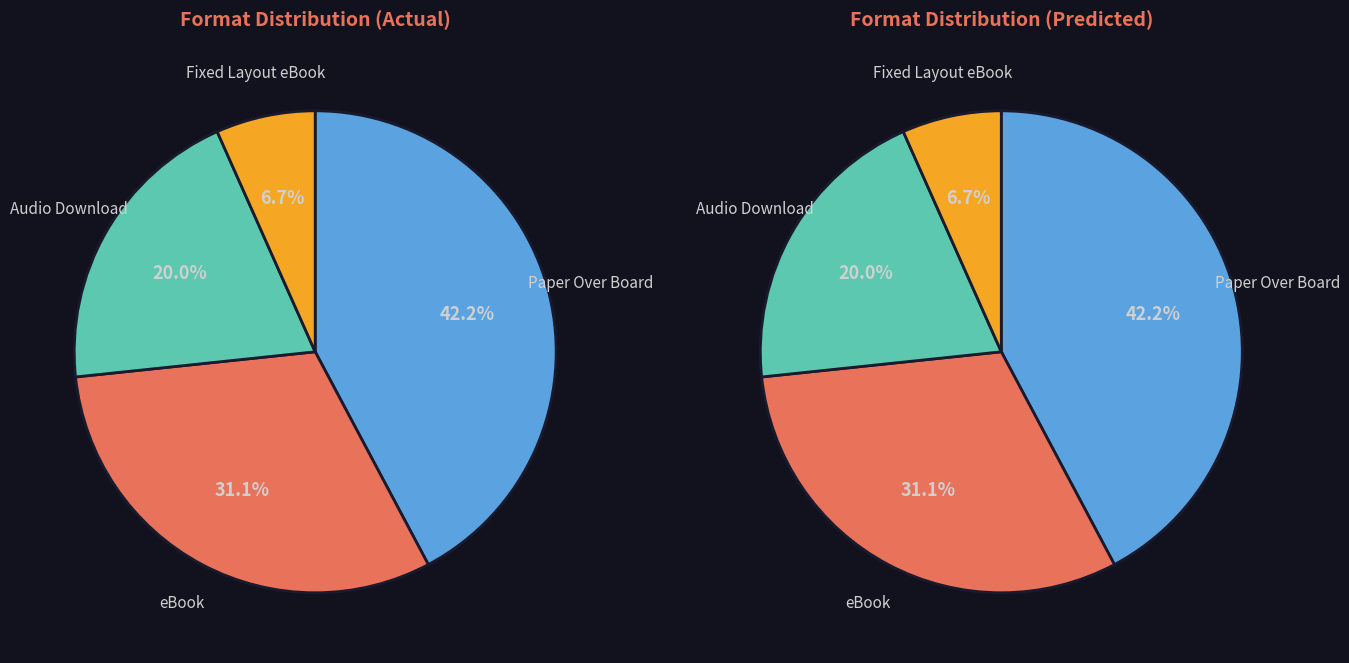

To the nearest percent, what percentage of the pie is Audio Download?

20%